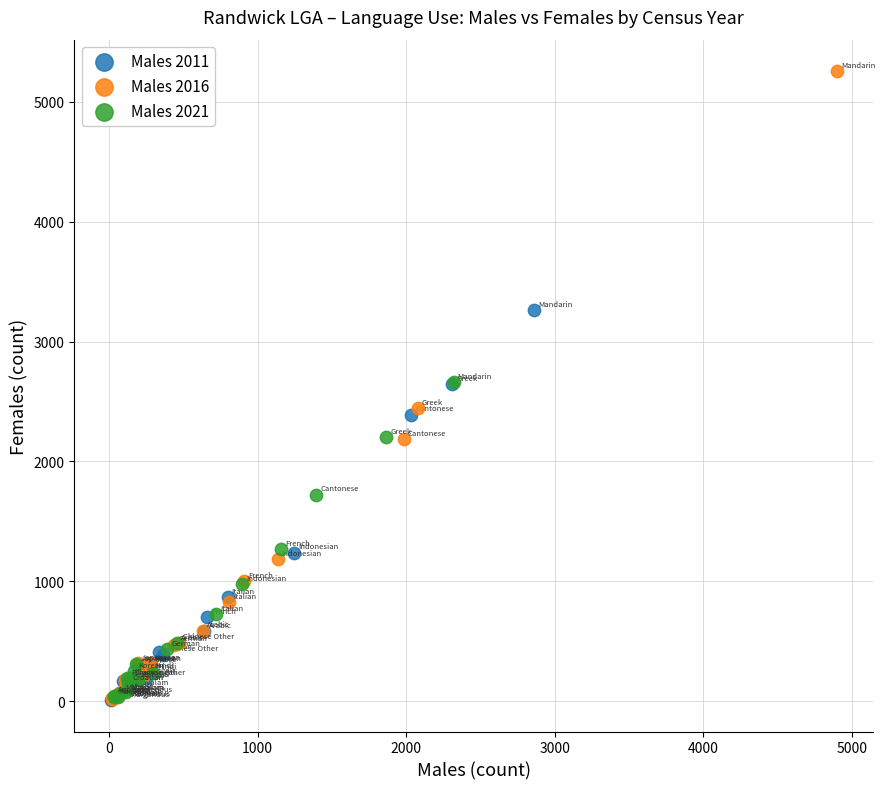

Which series has the largest Y range (max minus min)?

Males 2016